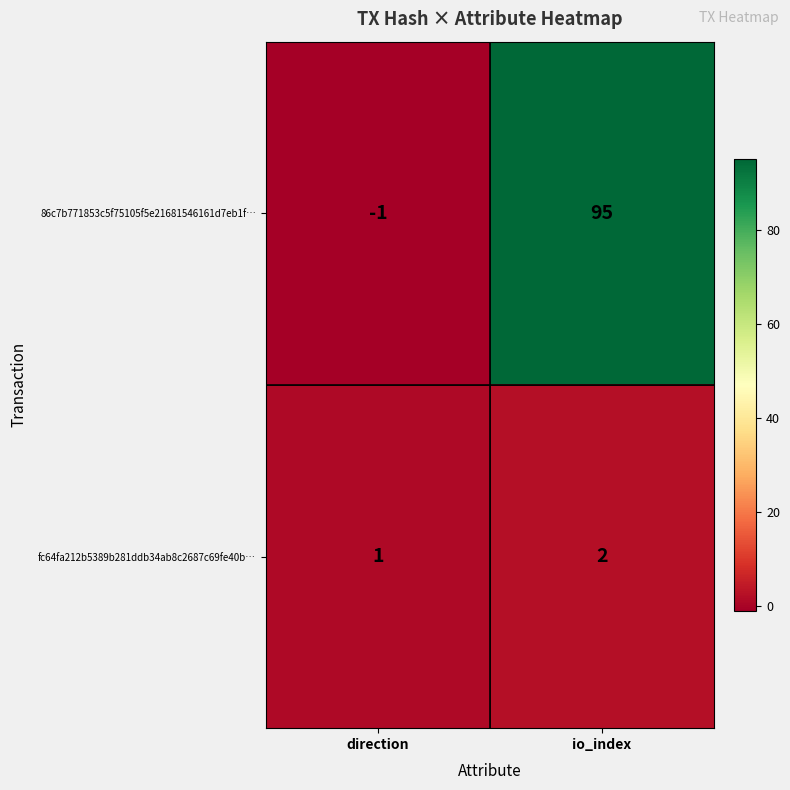

Reading left to right, what are all the values shown in this chart?

86c7b771853c5f75105f5e21681546161d7eb1f…: direction=-1	io_index=95
fc64fa212b5389b281ddb34ab8c2687c69fe40b…: direction=1	io_index=2